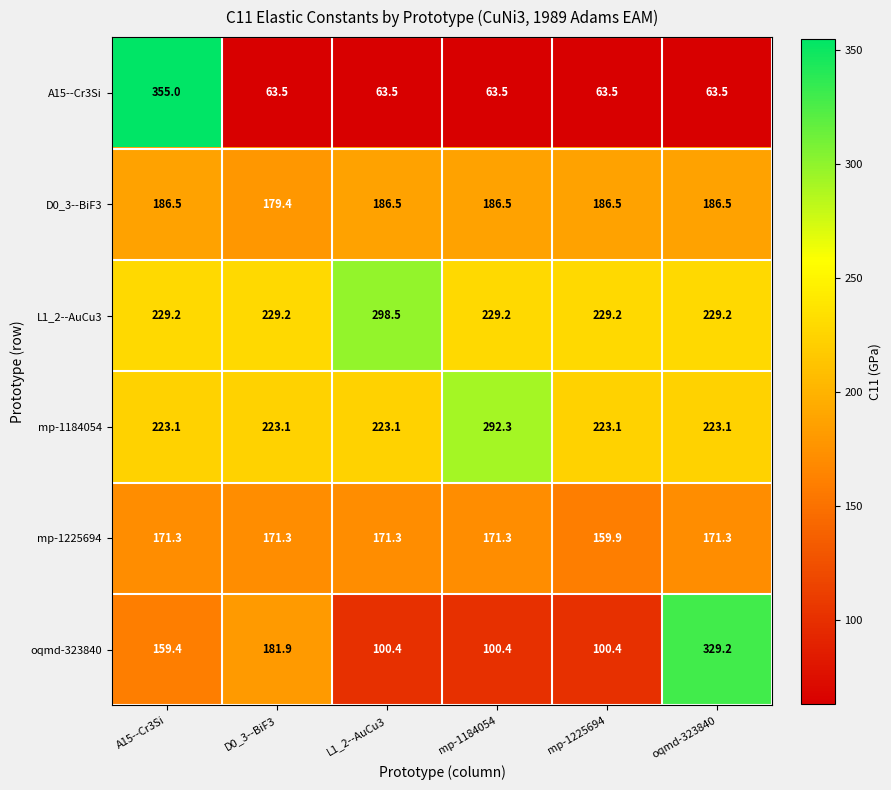

Where does the oqmd-323840 series first go above 159?

A15--Cr3Si